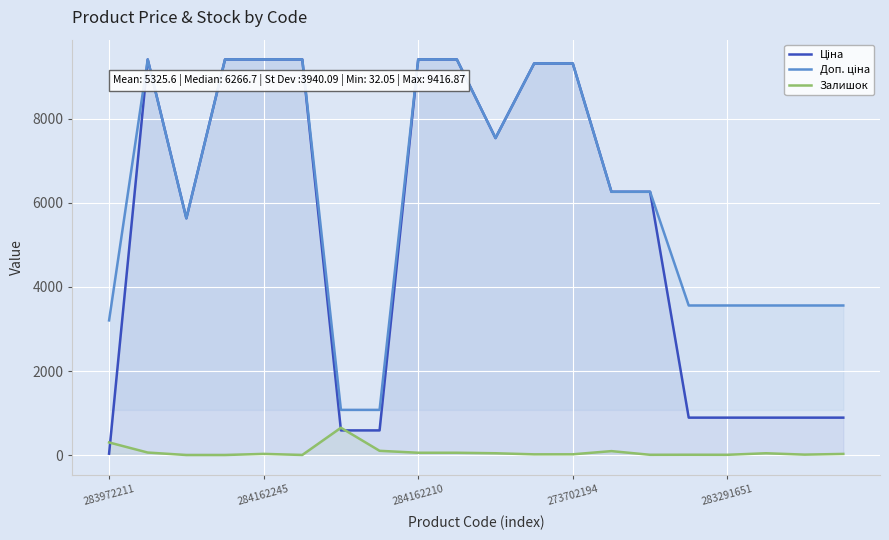

What is the difference between the Ціна values at 7 and 11?

8735.4